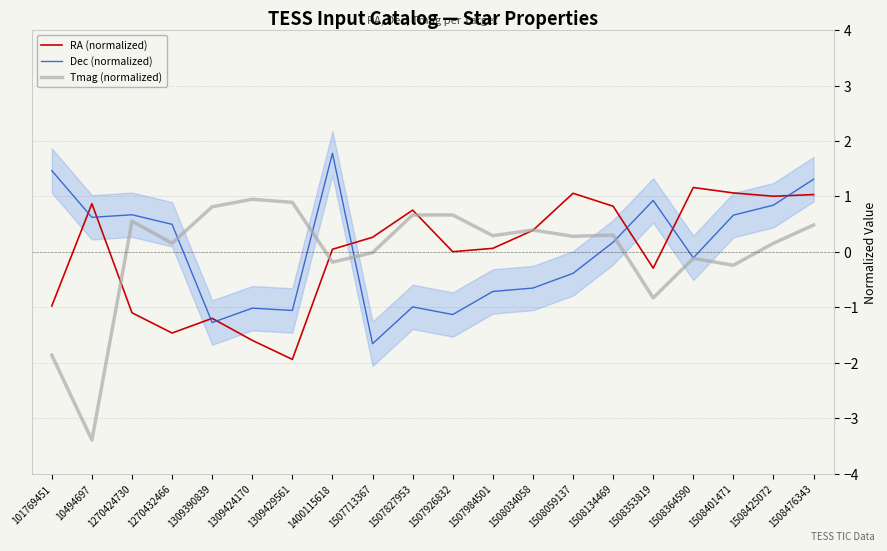

Where does the Dec (normalized) series first go above 0?

101769451